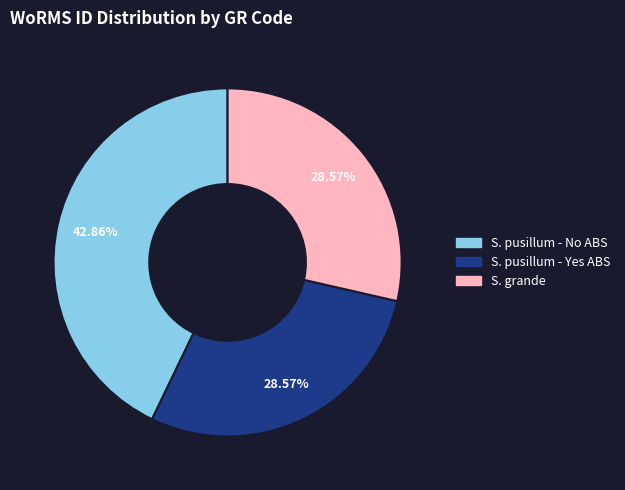

Does any single category account for the majority?

No